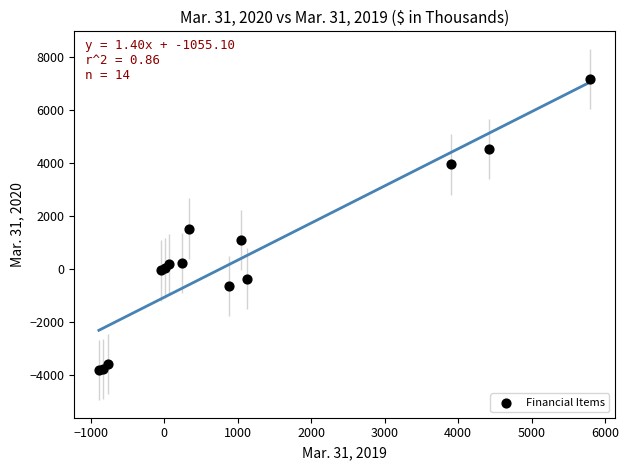

What Y value in the scatter plot is closest to 1687?

1534